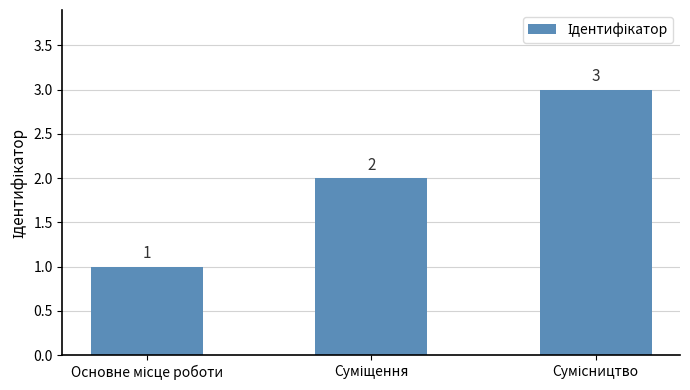

What is the difference between the maximum and minimum values?

2